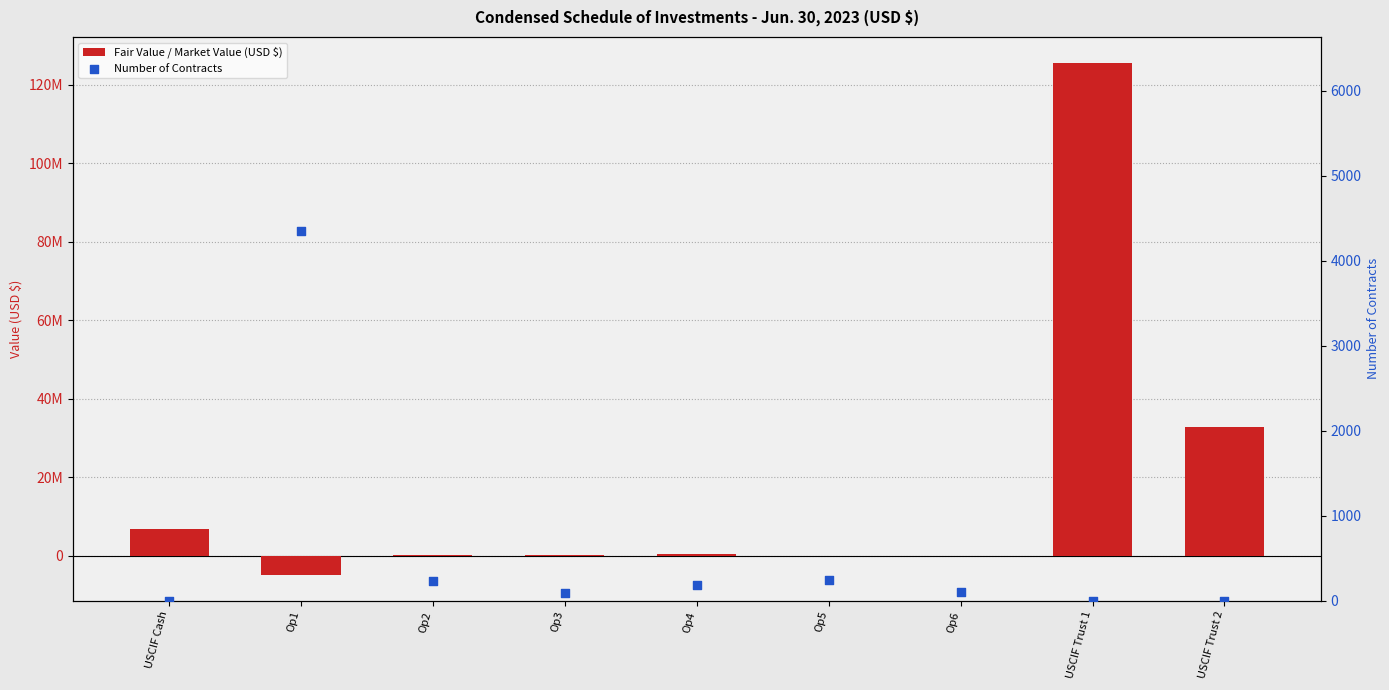

At how many categories does at least one series exceed 74585142?

1